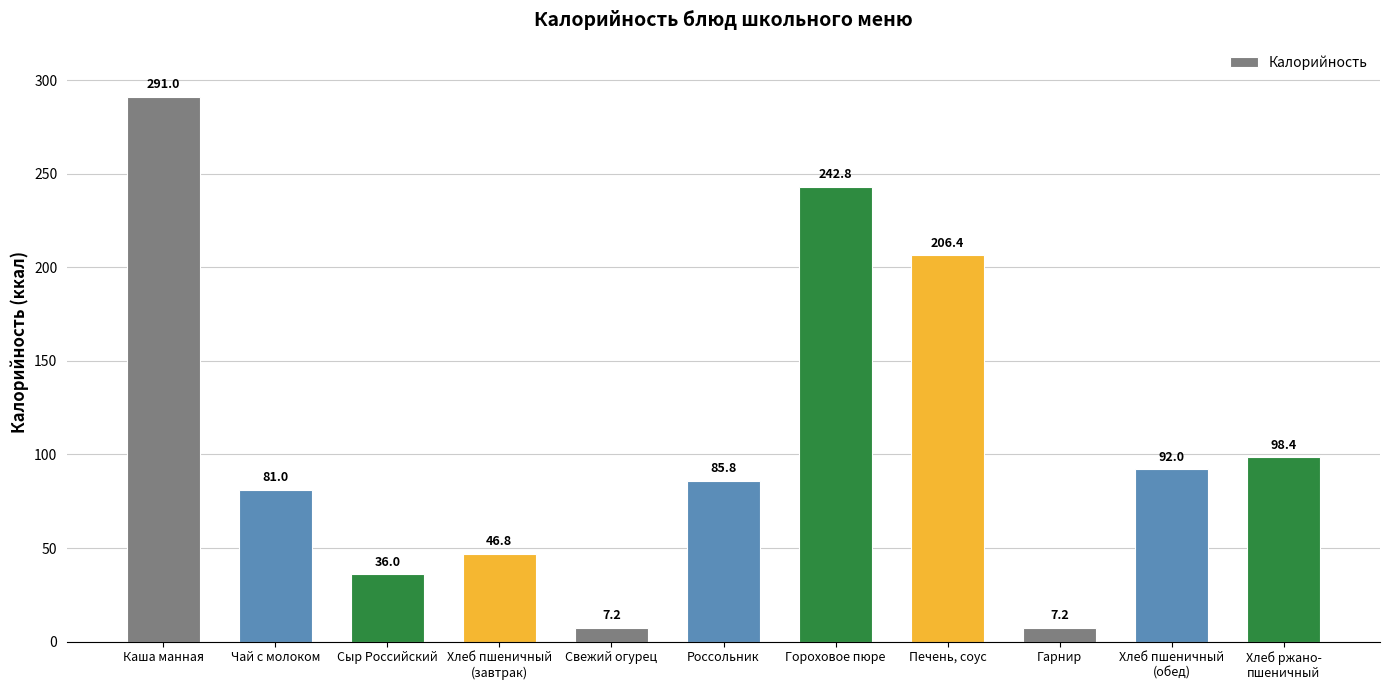

The chart shows a value of 242.8 at Гороховое пюре. True or false?

True